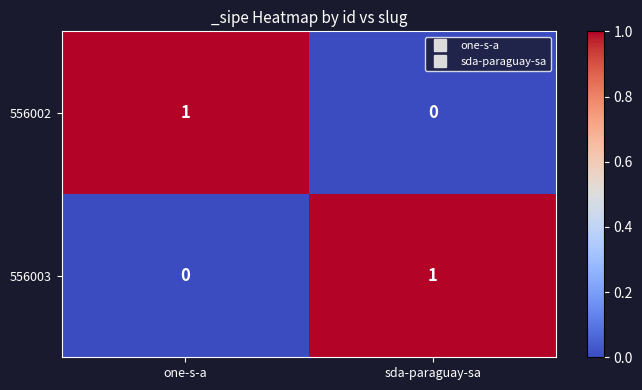

At which label does 556003 reach its peak?

sda-paraguay-sa